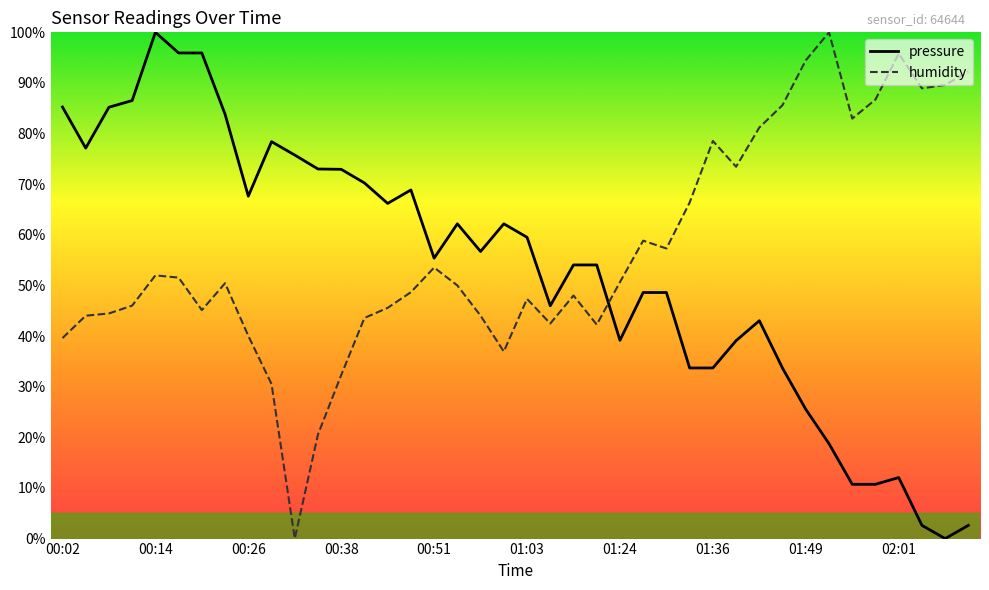

What is the difference between the second highest and second lowest values in the pressure series?

93.3